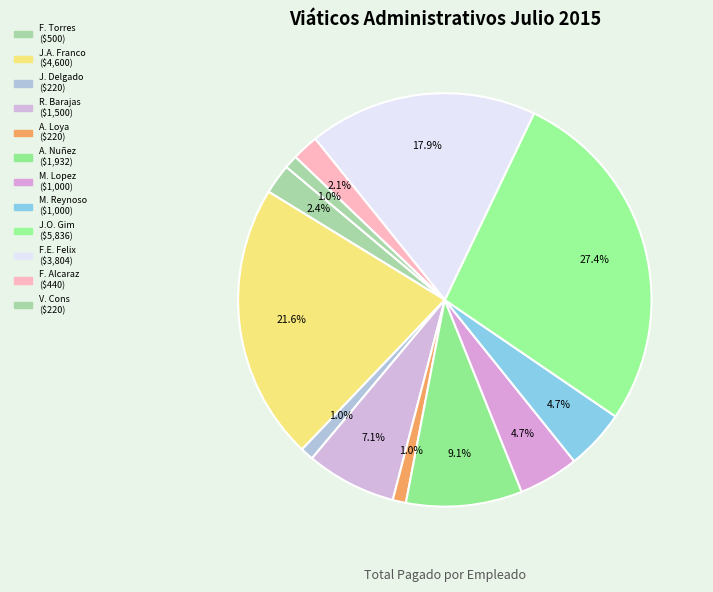

How many slices are in this pie chart?

12